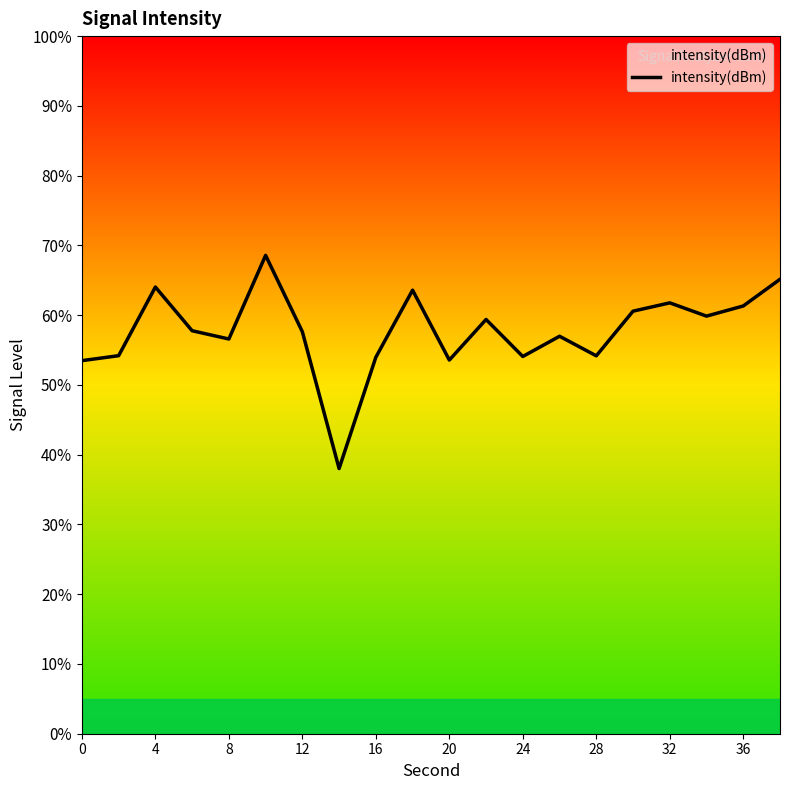

What is the greatest value displayed?

68.6